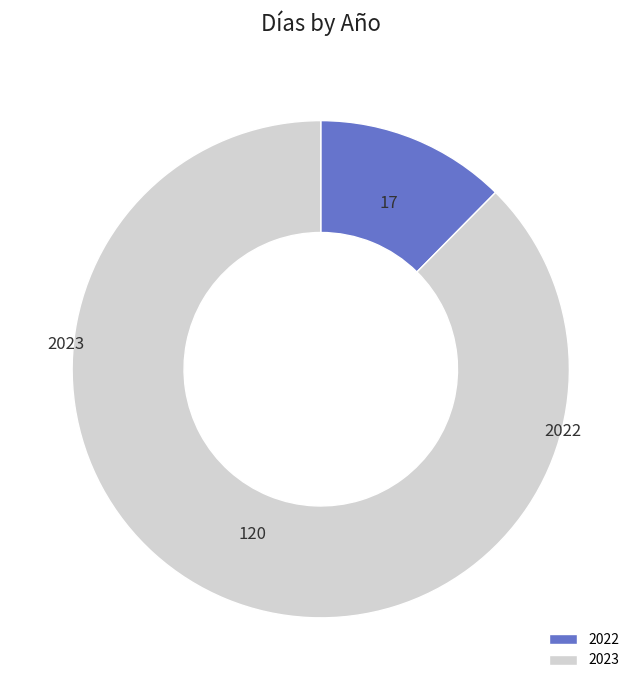

The 2022 slice represents 1% of the pie. True or false?

False